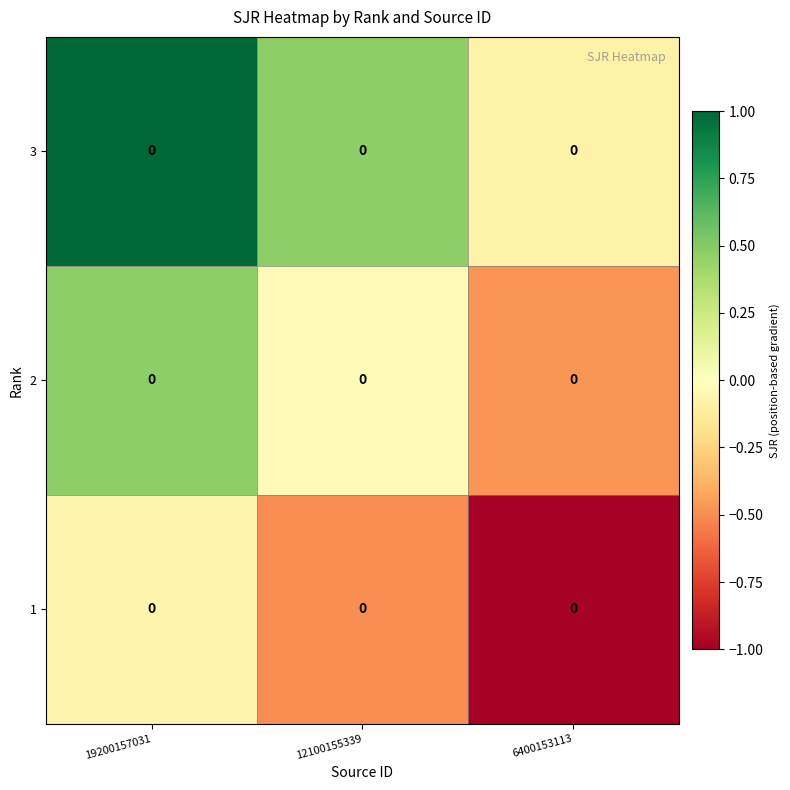

How many data points does each series have?

3